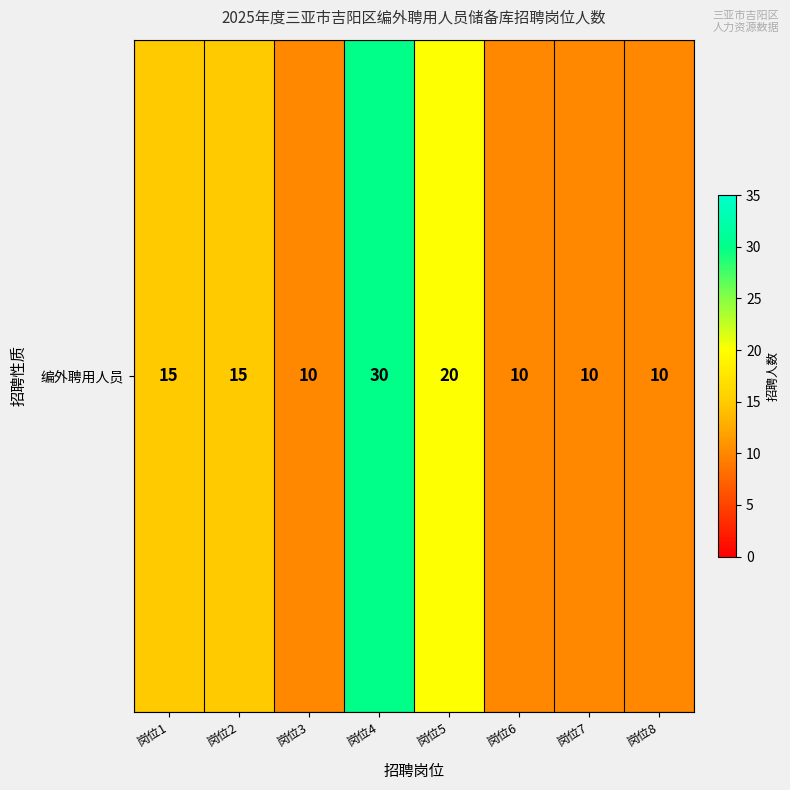

The value at 岗位2 is 15. True or false?

True